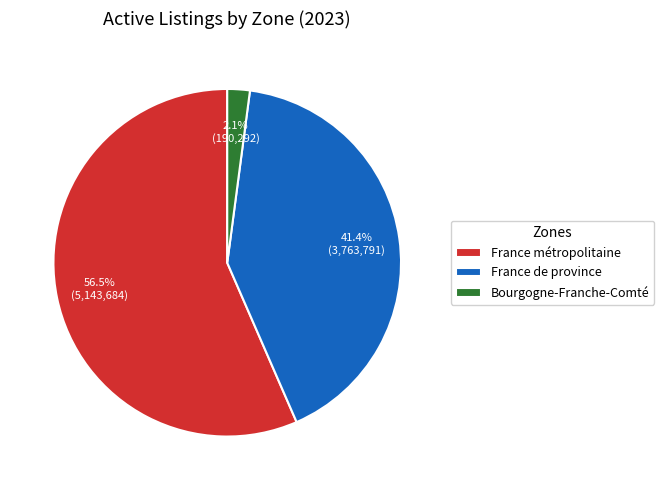

Rank the categories by value from lowest to highest.

Bourgogne-Franche-Comté, France de province, France métropolitaine